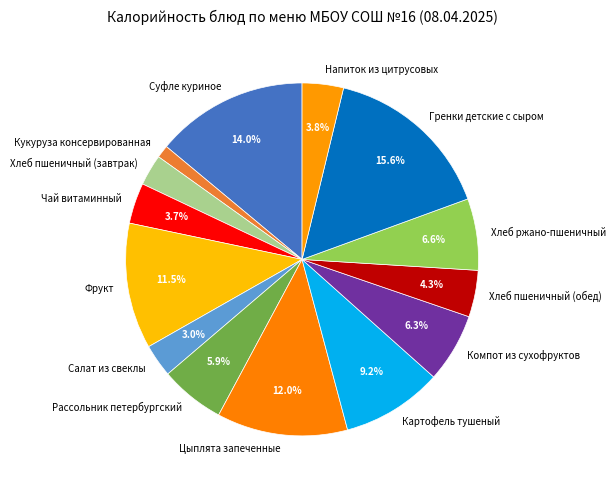

Do Хлеб ржано-пшеничный and Хлеб пшеничный (завтрак) together represent more than half of the pie?

No